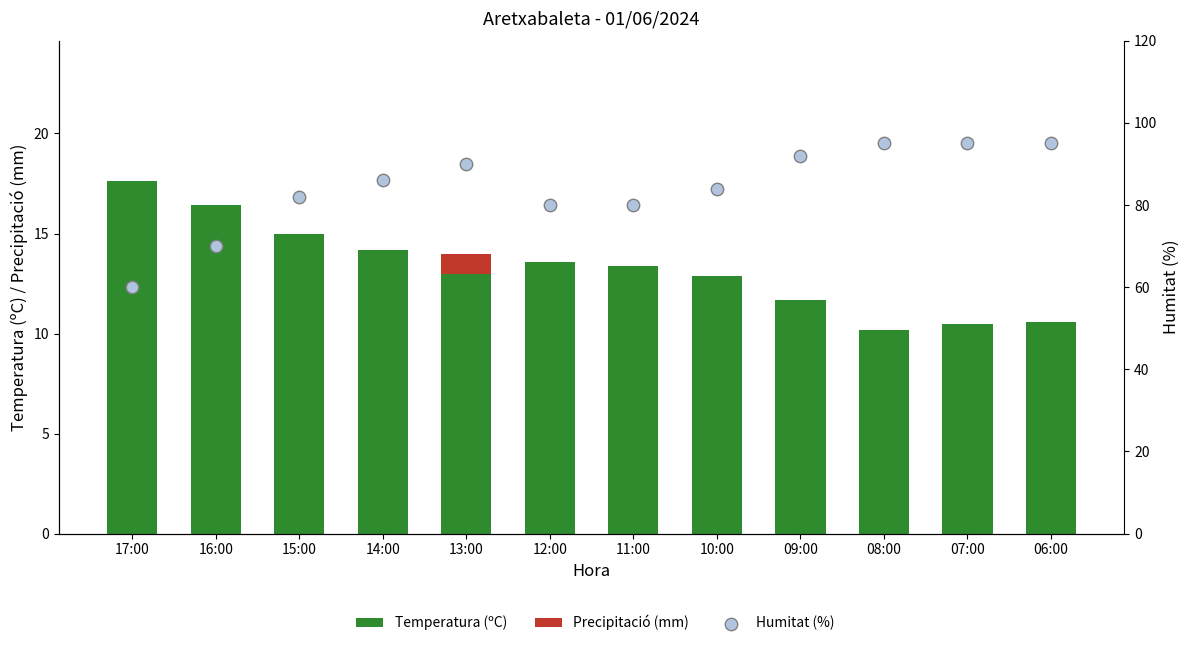

Which series has the largest total across all categories?

Humitat (%)